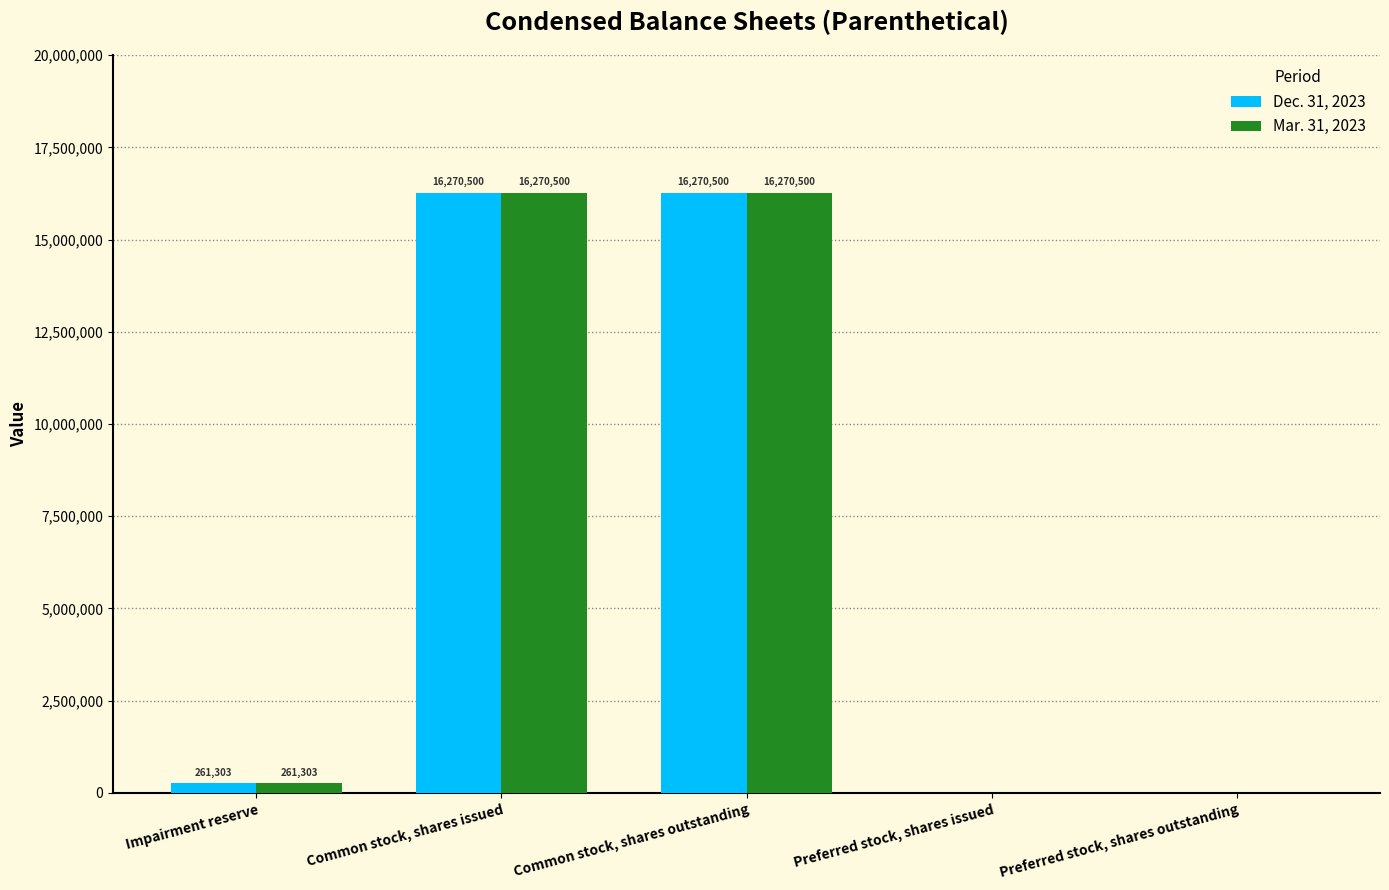

What is the highest value of the Mar. 31, 2023 series?

16270500